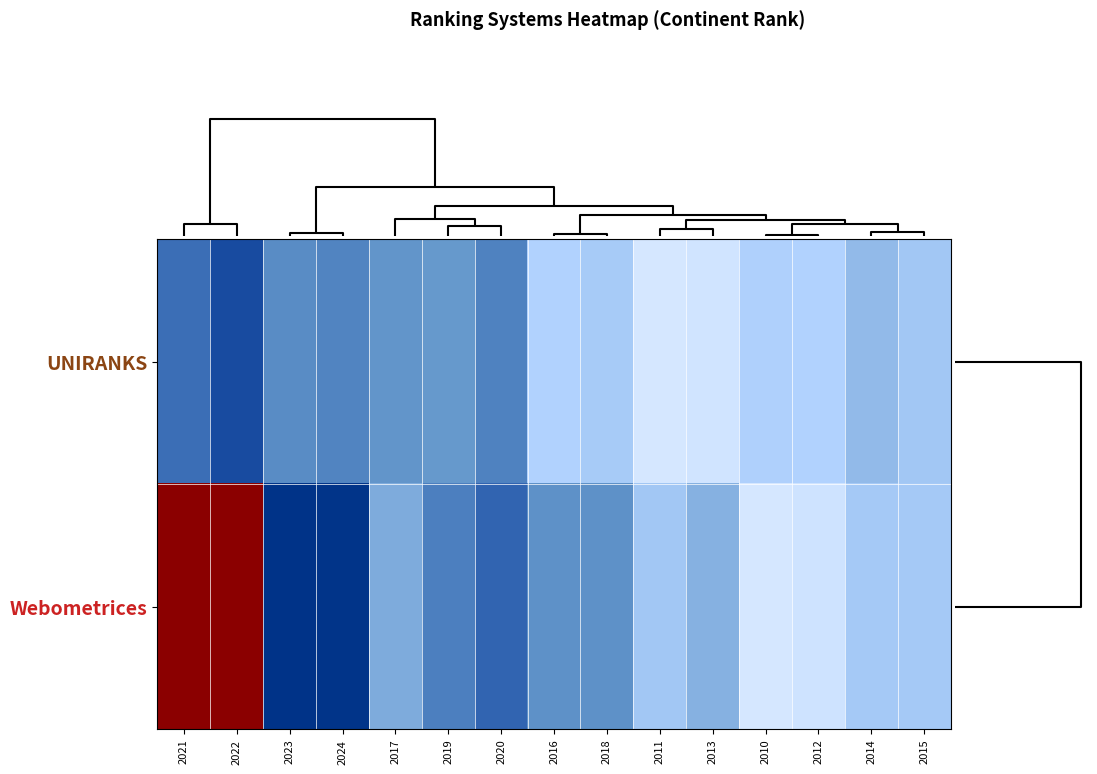

At which category is the sum across all series the highest?

2024